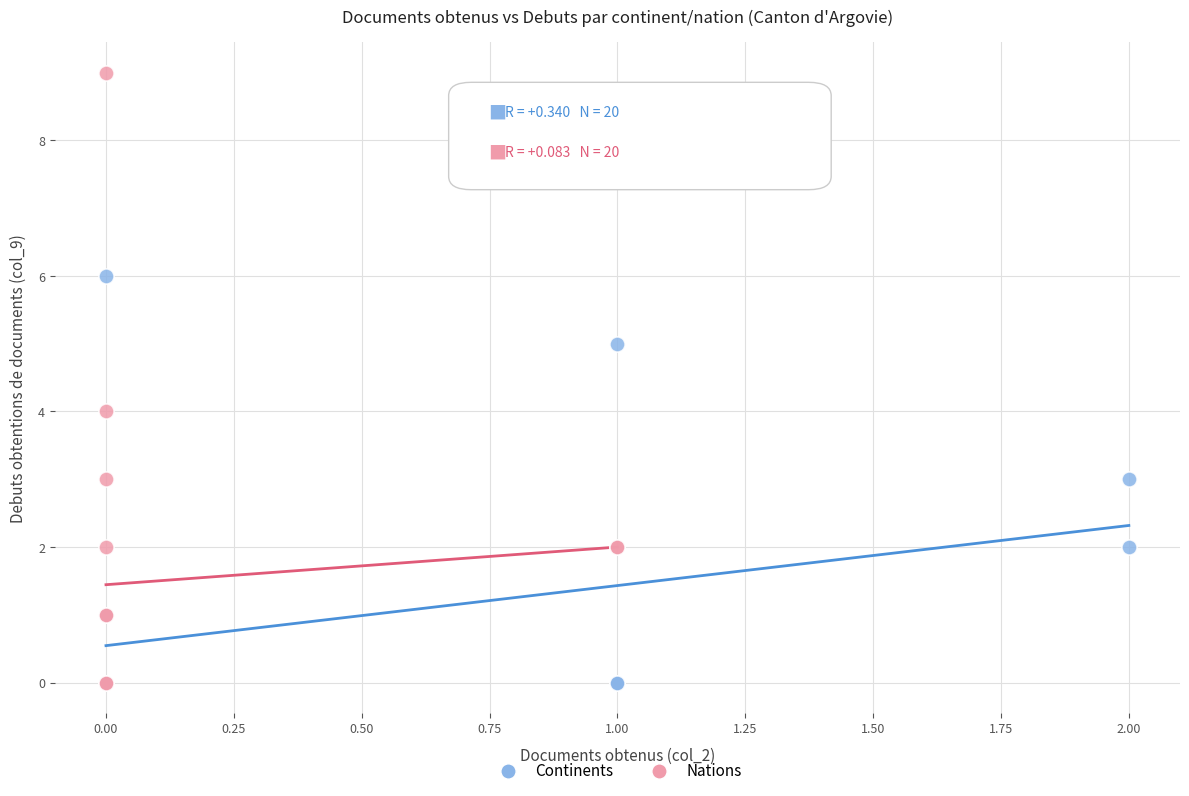

Which series has the largest Y range (max minus min)?

Nations